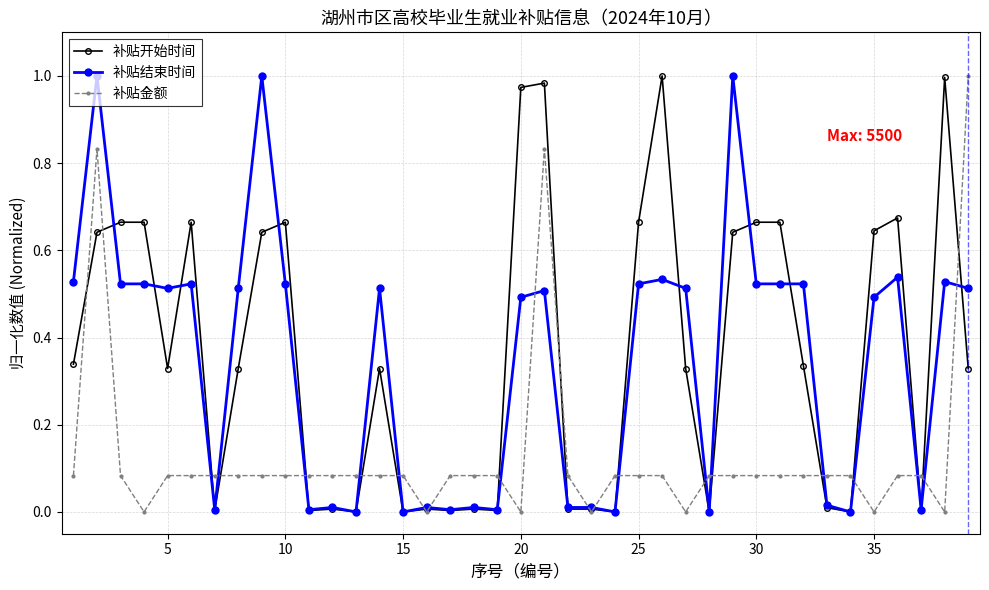

True or false: 补贴结束时间 has more than 2 points higher than both neighbors.

True